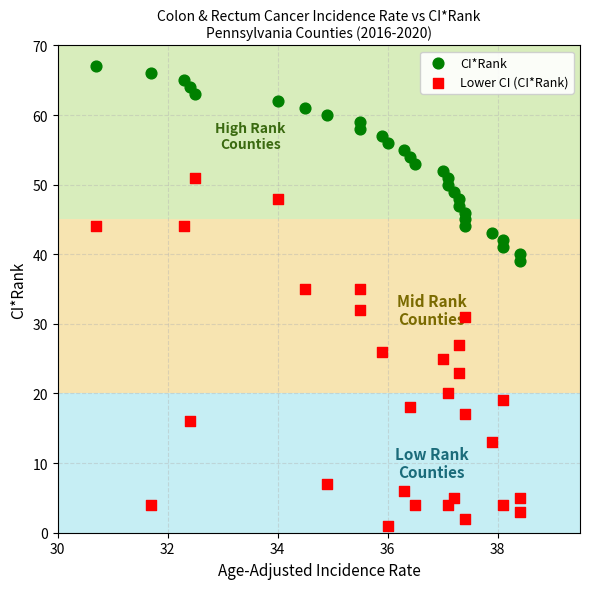

Which series contains the lowest Y value?

Lower CI (CI*Rank)